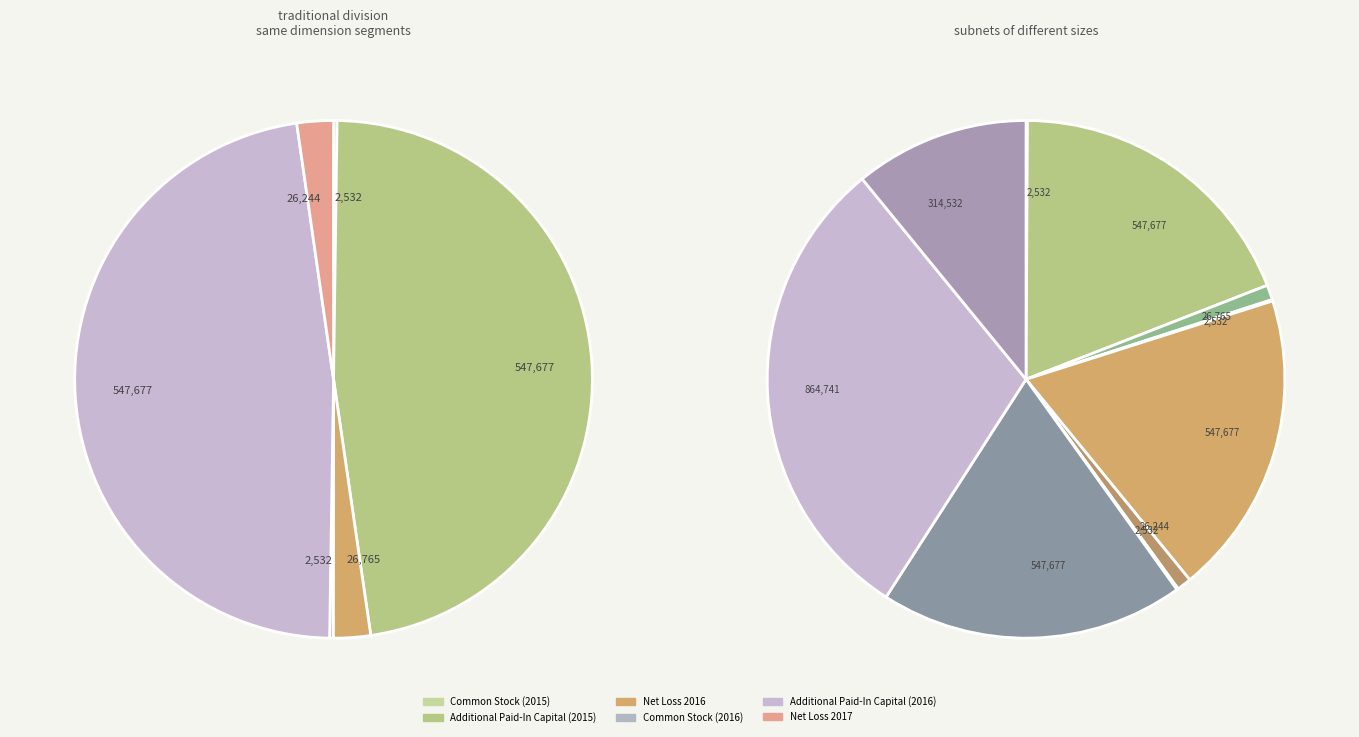

Does any single category account for the majority?

No